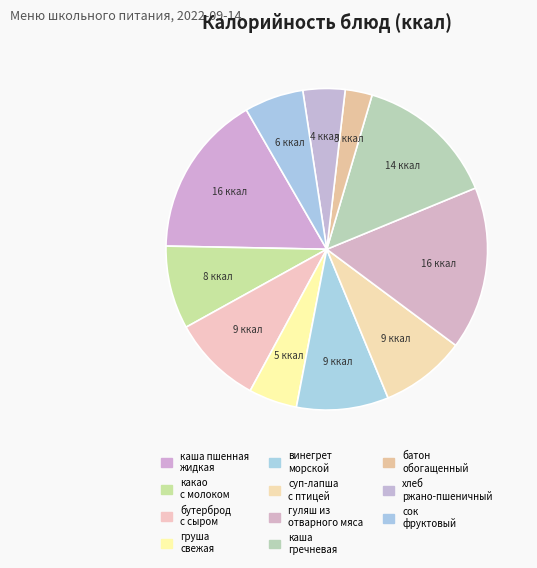

What is the largest slice in the pie chart?

гуляш из отварного мяса